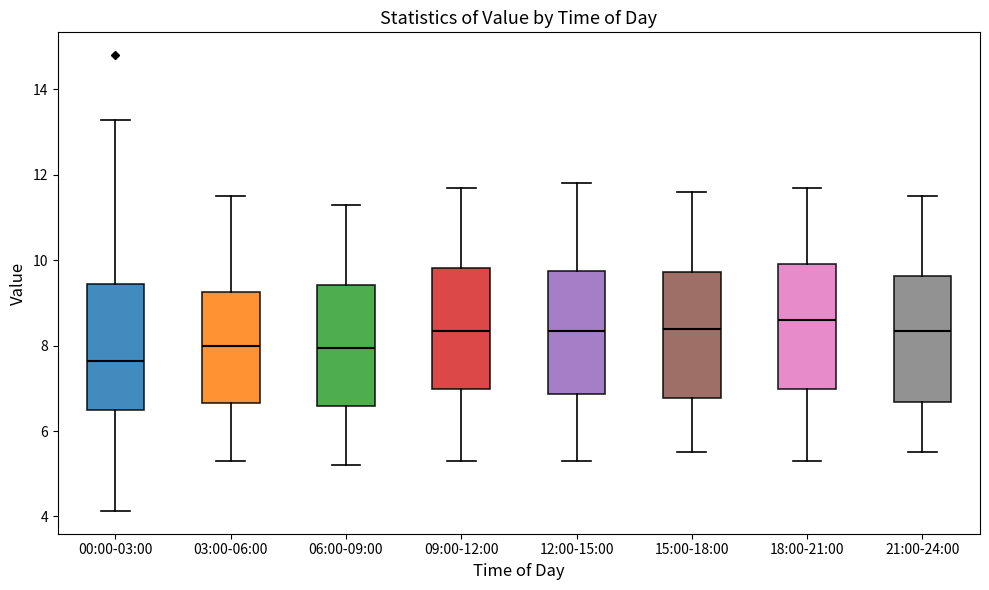

Reading left to right, read every box against the y-axis: the position of its median line, the range the box covers, and the ends of its whiskers. The values are not printed on the chart, so give them approximately, as read against the axis.

00:00-03:00: median 7.6, box 6.6 to 9.4, whiskers 4.2 to 13.2
03:00-06:00: median 8.0, box 6.6 to 9.2, whiskers 5.4 to 11.6
06:00-09:00: median 8.0, box 6.6 to 9.4, whiskers 5.2 to 11.4
09:00-12:00: median 8.4, box 7.0 to 9.8, whiskers 5.4 to 11.8
12:00-15:00: median 8.4, box 6.8 to 9.8, whiskers 5.4 to 11.8
15:00-18:00: median 8.4, box 6.8 to 9.8, whiskers 5.6 to 11.6
18:00-21:00: median 8.6, box 7.0 to 10.0, whiskers 5.4 to 11.8
21:00-24:00: median 8.4, box 6.6 to 9.6, whiskers 5.6 to 11.6